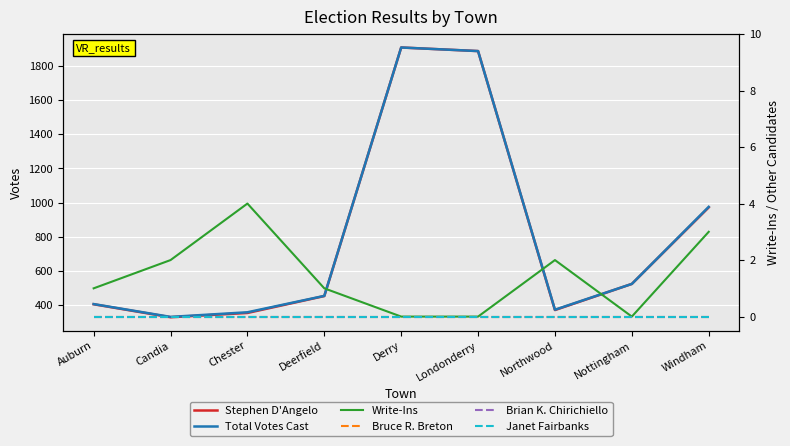

Which series has the largest total across all categories?

Total Votes Cast